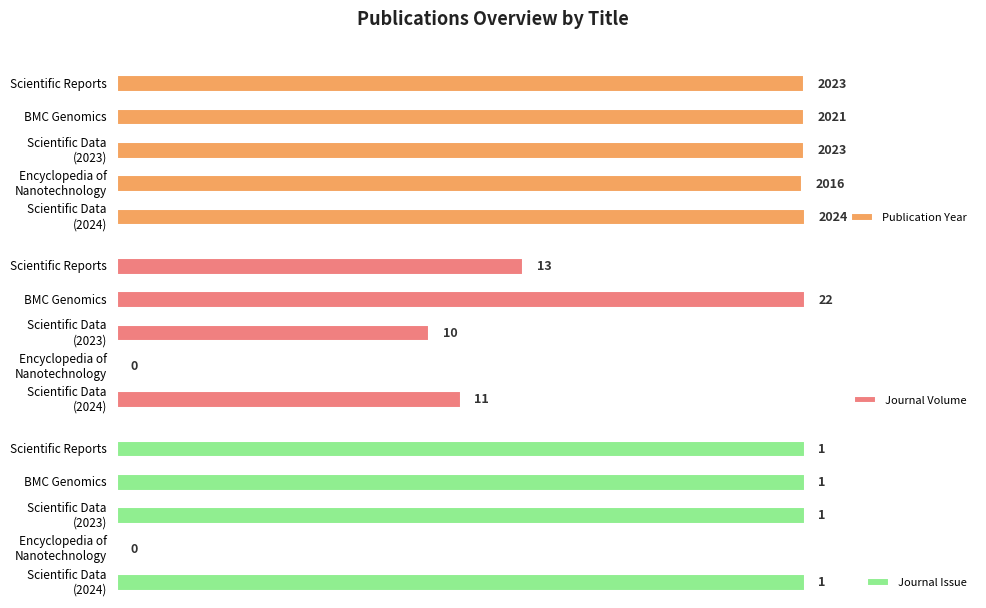

Are the bars horizontal?

Yes